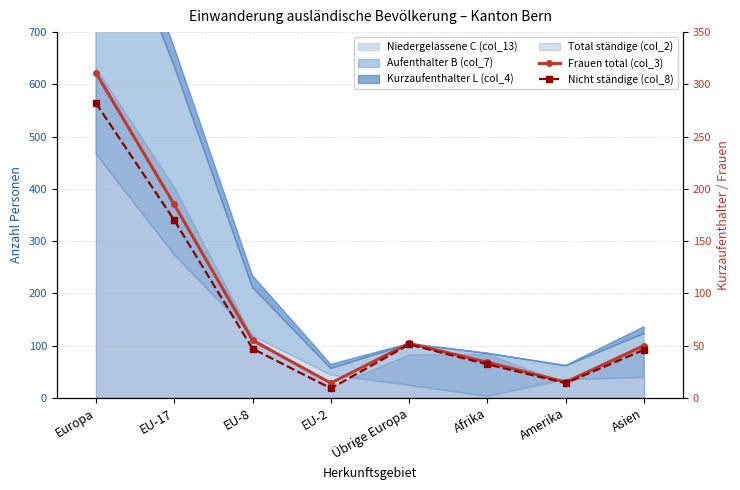

What is the lowest value of the Nicht ständige (col_8) series?

9